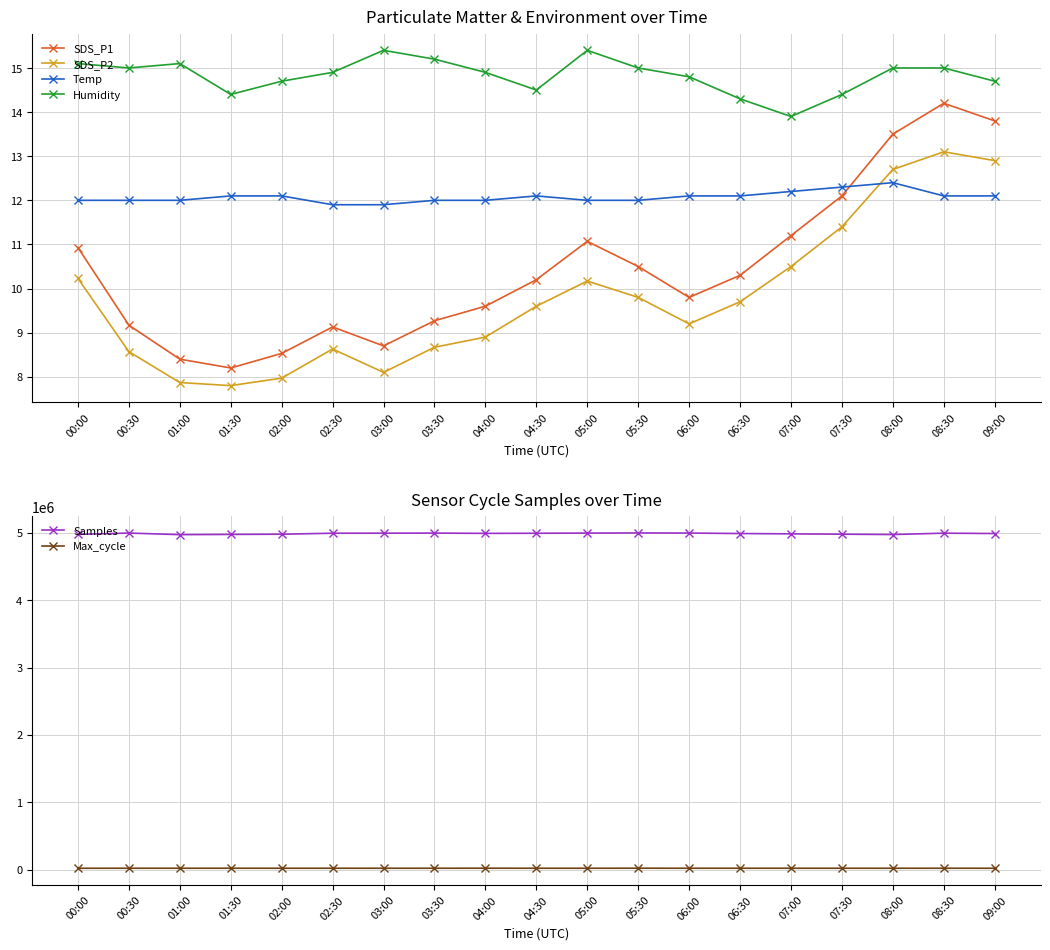

What is the difference between the highest and lowest values at 00:00?

4977334.8